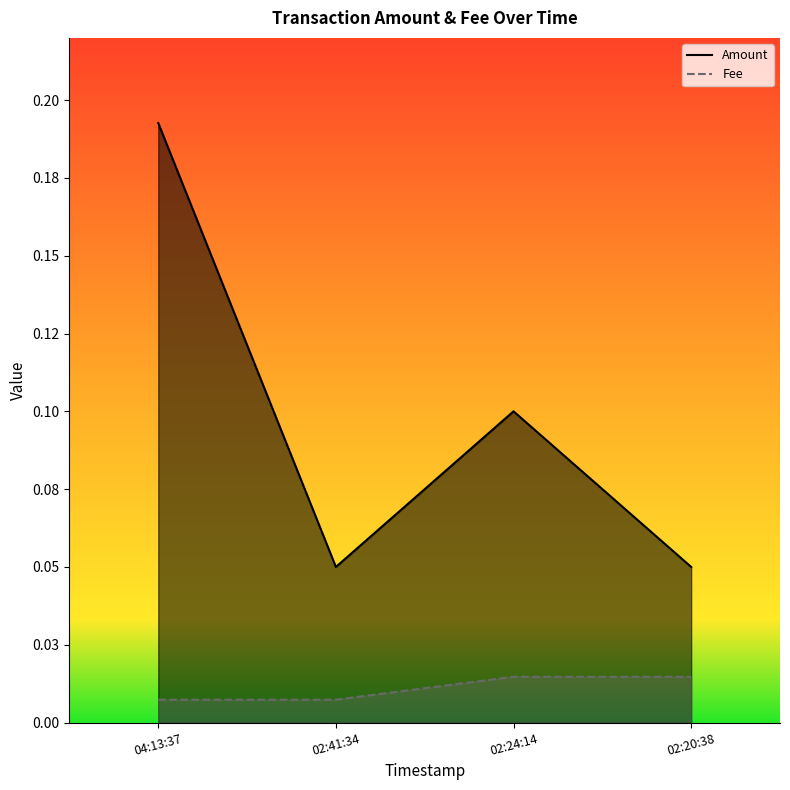

Reading left to right, list all the values displayed in this chart.

Amount: 0.2	0.1	0.1	0.1
Fee: 0.0	0.0	0.0	0.0